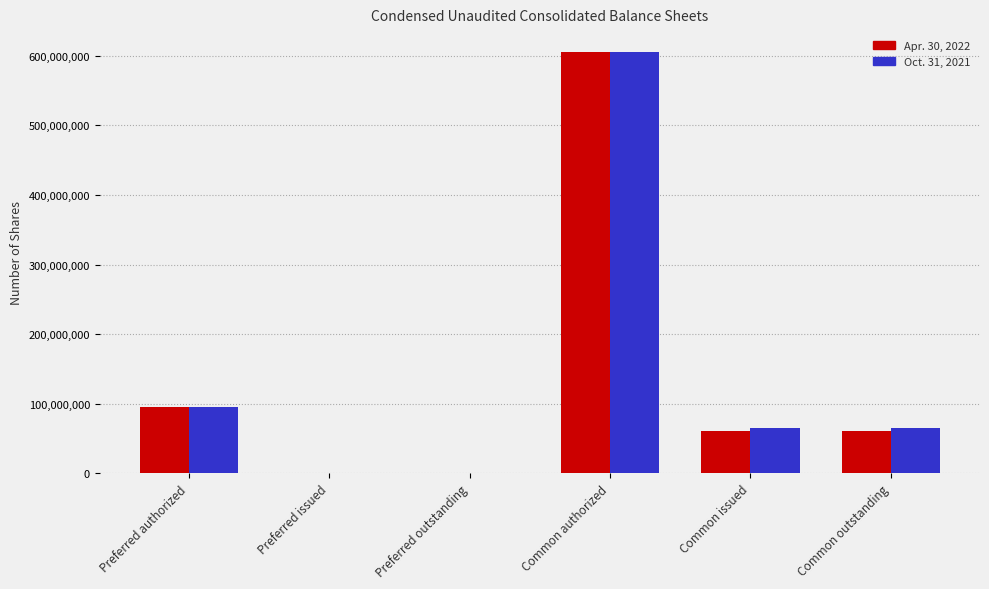

What is the total value across all series at Common authorized?

1210000000